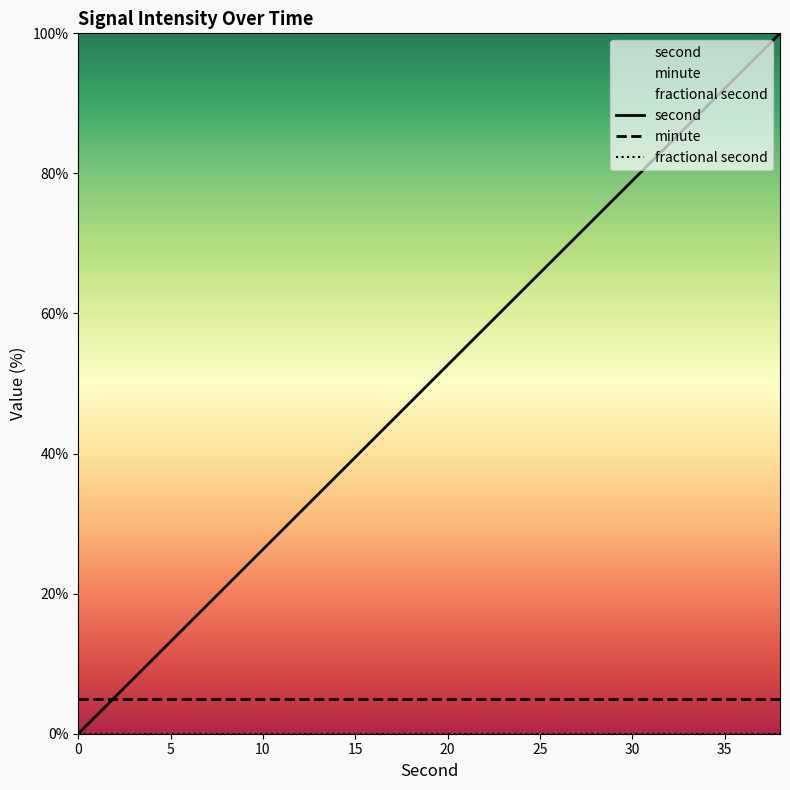

What is the approximate value of minute at 10?

5.0